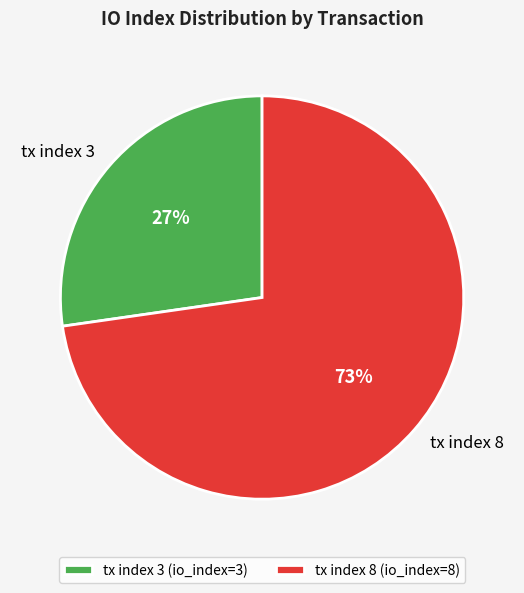

Which slice is the largest?

tx index 8